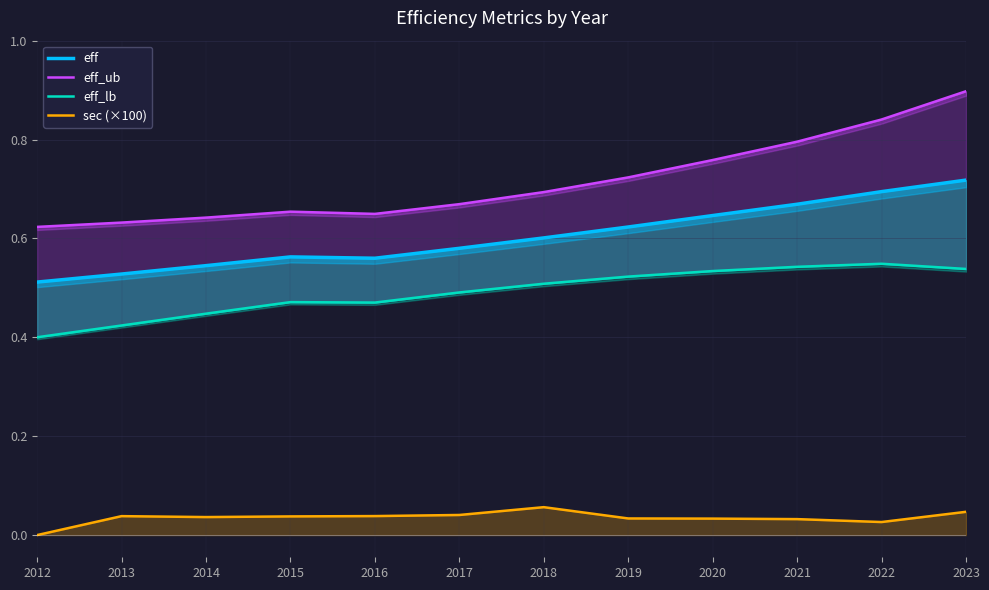

What is the value of the eff_ub point at the 6th from the left?

0.7